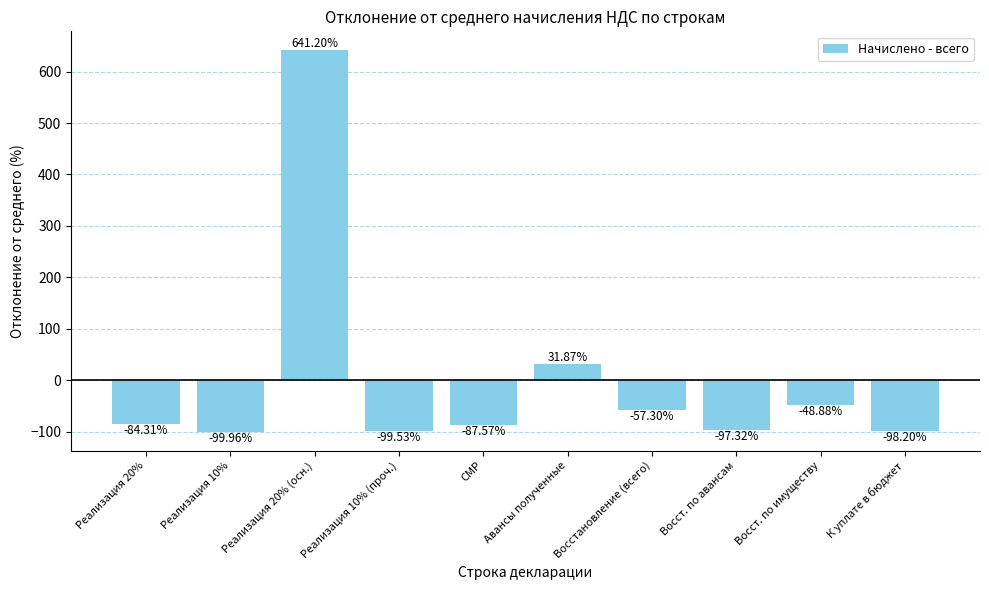

At which label is the value closest to 270?

Авансы полученные